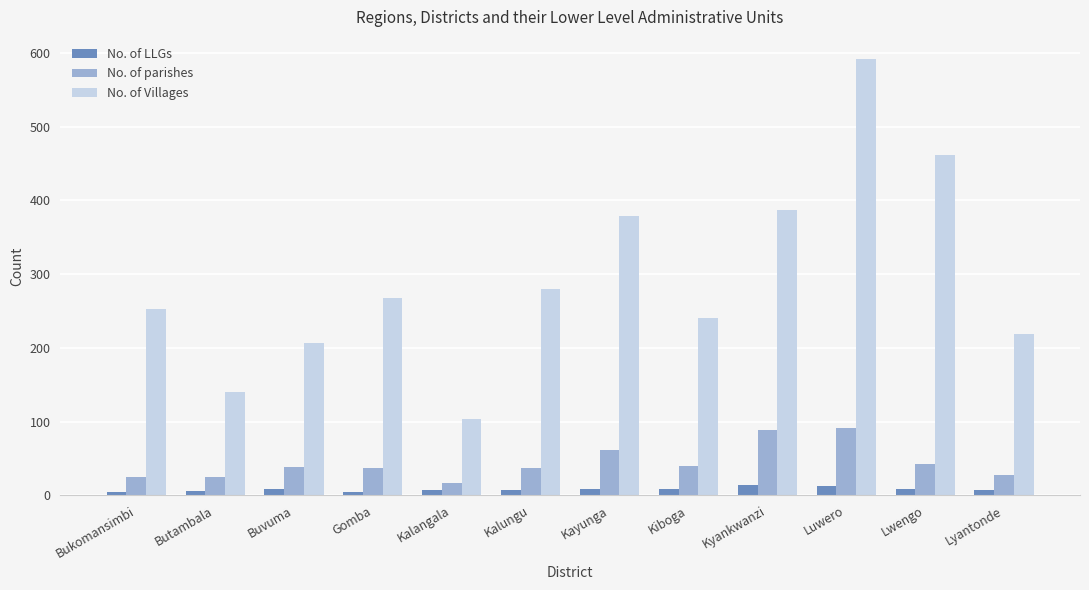

What is the spread (max minus min) of values at Buvuma?

197